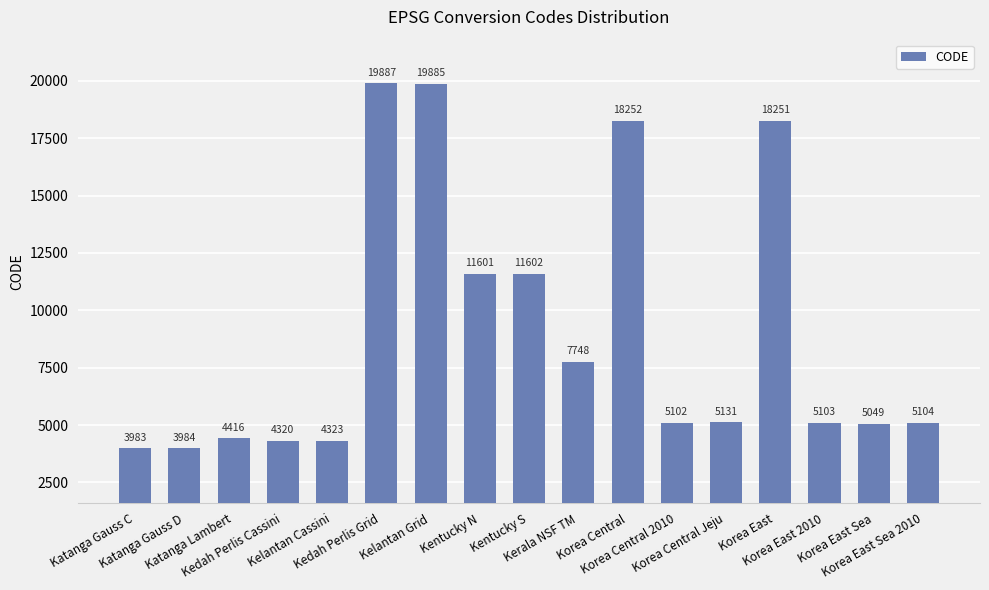

What is the change in value from Katanga Gauss D to Kedah Perlis Grid?

+15903